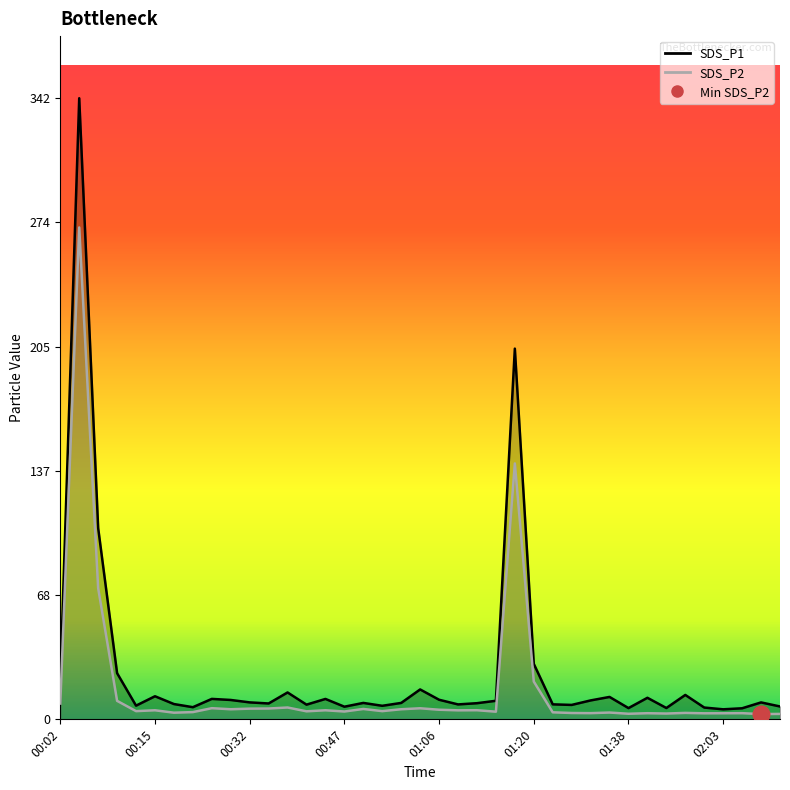

List the series in order of their peak value, highest first.

SDS_P1_line, SDS_P2_line